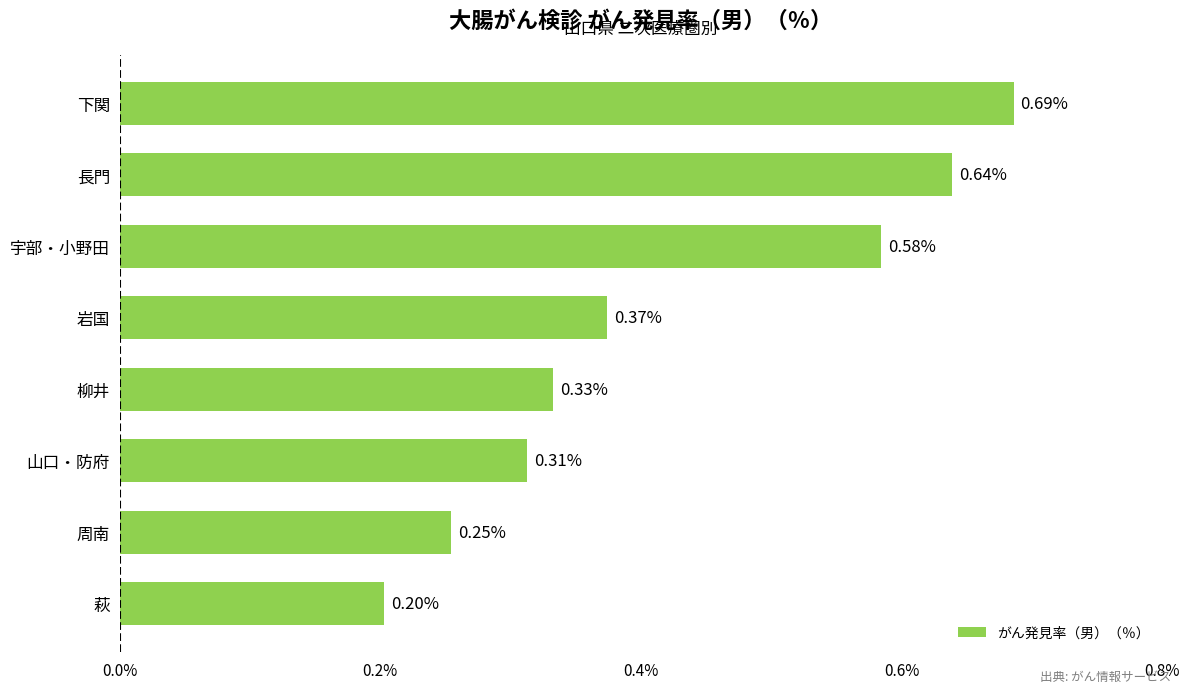

Which label corresponds to the smallest value in the chart?

萩